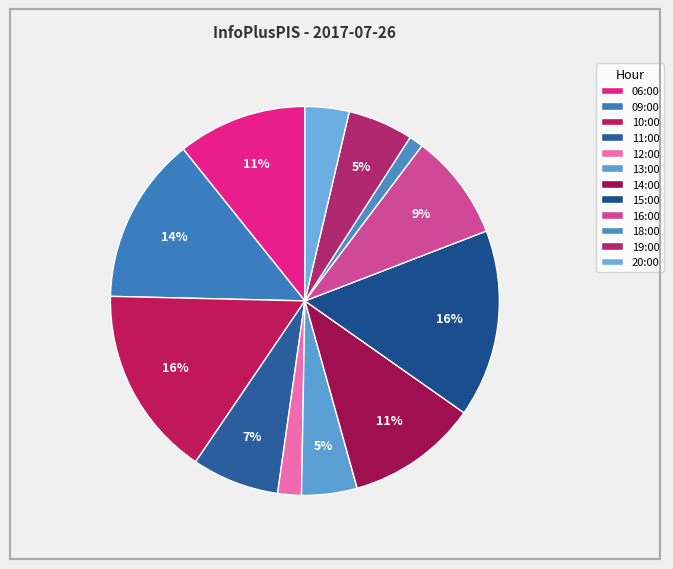

Which category has the biggest portion of the pie?

10:00